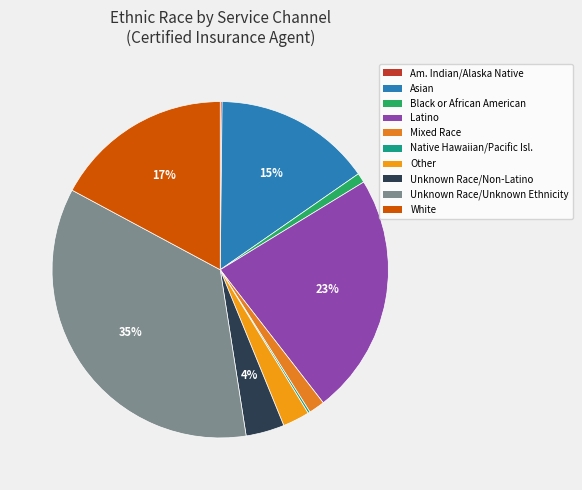

Do White and Latino together represent more than half of the pie?

No